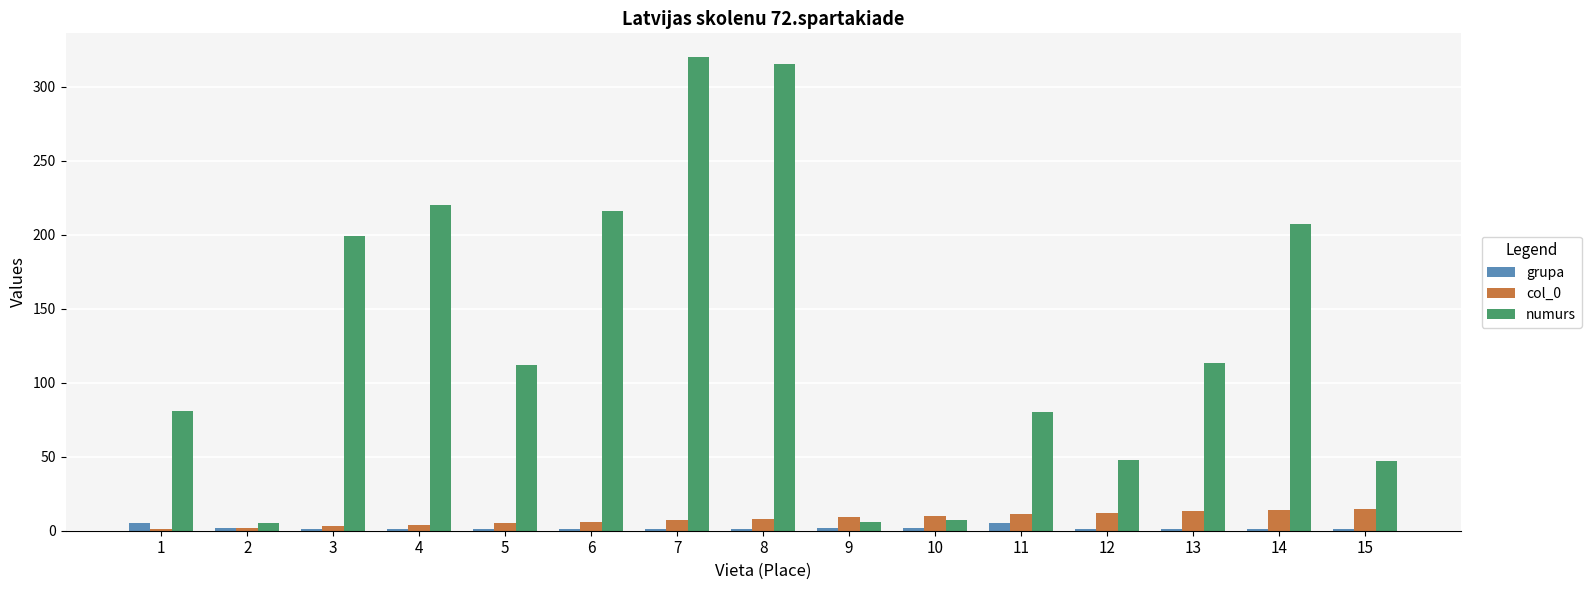

Which series has the largest total across all categories?

numurs